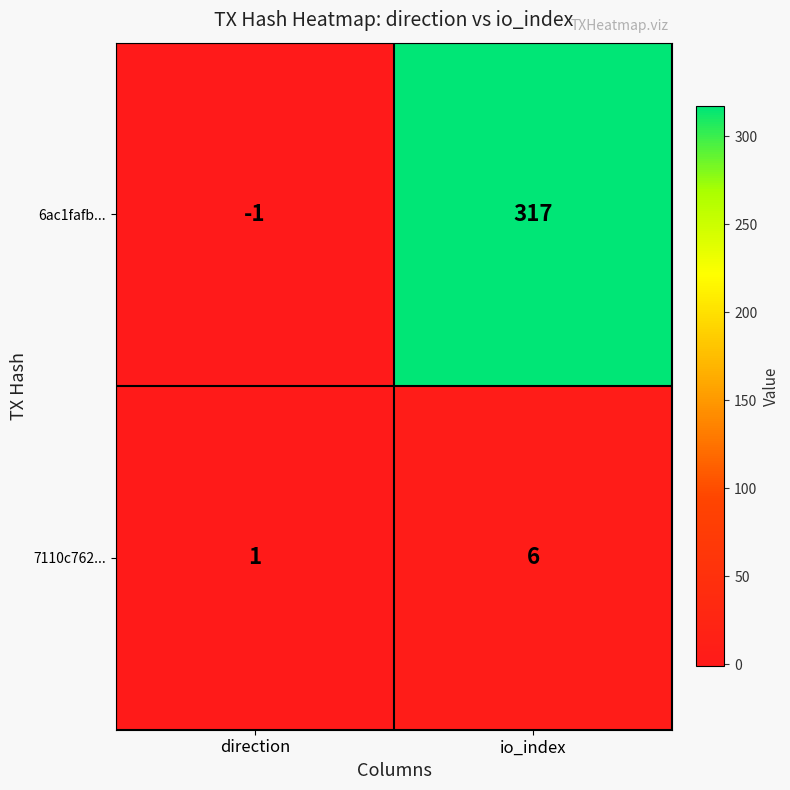

What is the sum of the 6ac1fafb... values at io_index and direction?

316